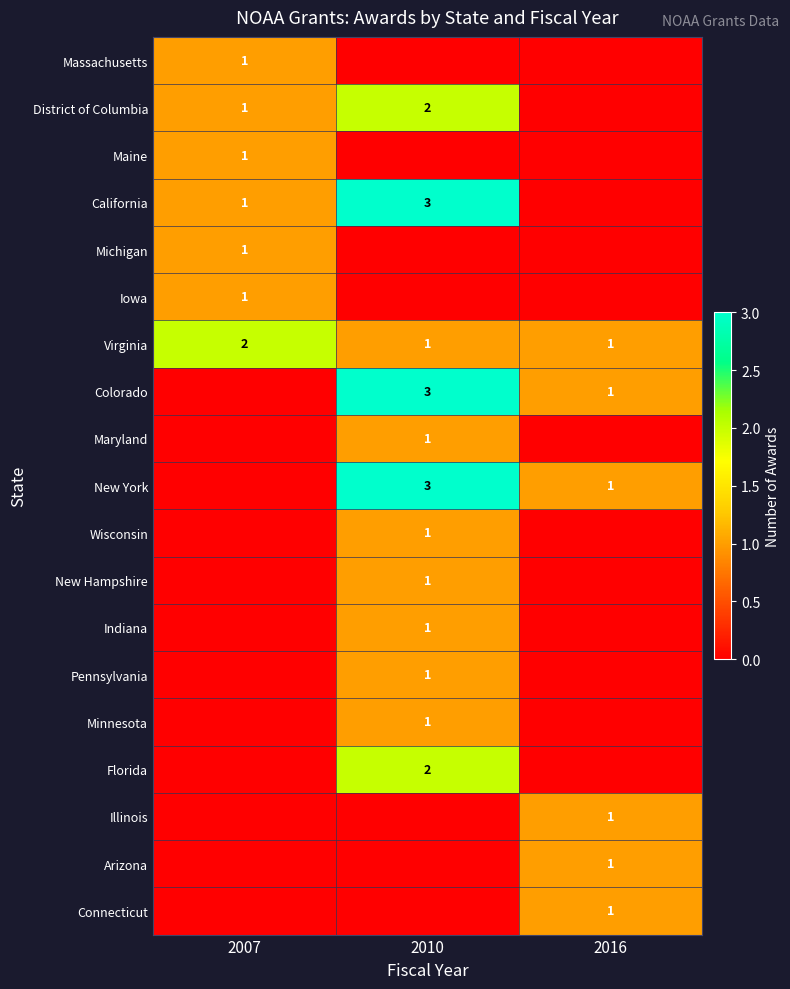

The Minnesota series shows 2 at 2010. True or false?

False